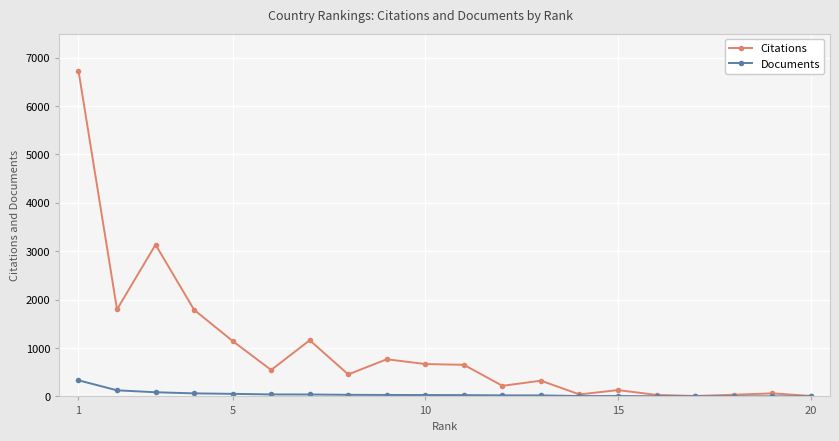

Which series has the widest spread of values?

Citations